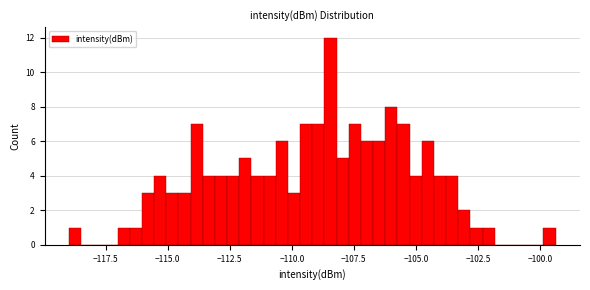

Read against the x-axis, roughly where is the centre of the tallest bar?

-108.5